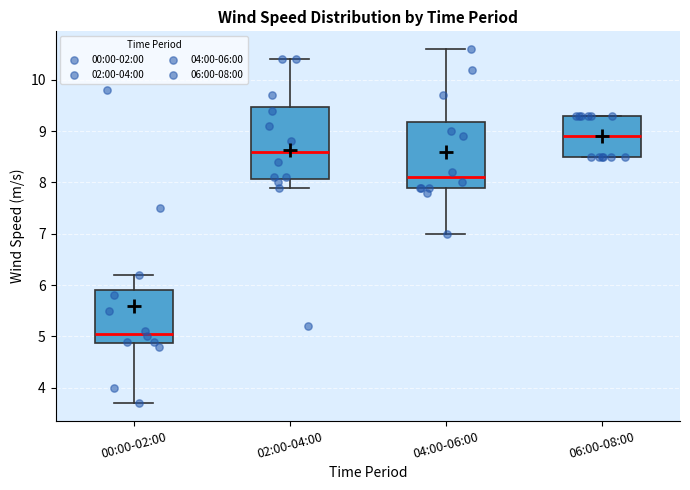

Reading left to right, transcribe this box plot: for each box, give where its median line is, the range the box spans, and where its two whiskers end, as read against the y-axis. The values are not printed on the chart, so give them approximately, as read against the axis.

00:00-02:00: median 5.1, box 4.9 to 5.9, whiskers 3.7 to 6.2
02:00-04:00: median 8.6, box 8.1 to 9.5, whiskers 7.9 to 10.4
04:00-06:00: median 8.1, box 7.9 to 9.2, whiskers 7.0 to 10.6
06:00-08:00: median 8.9, box 8.5 to 9.3, whiskers 8.5 to 9.3